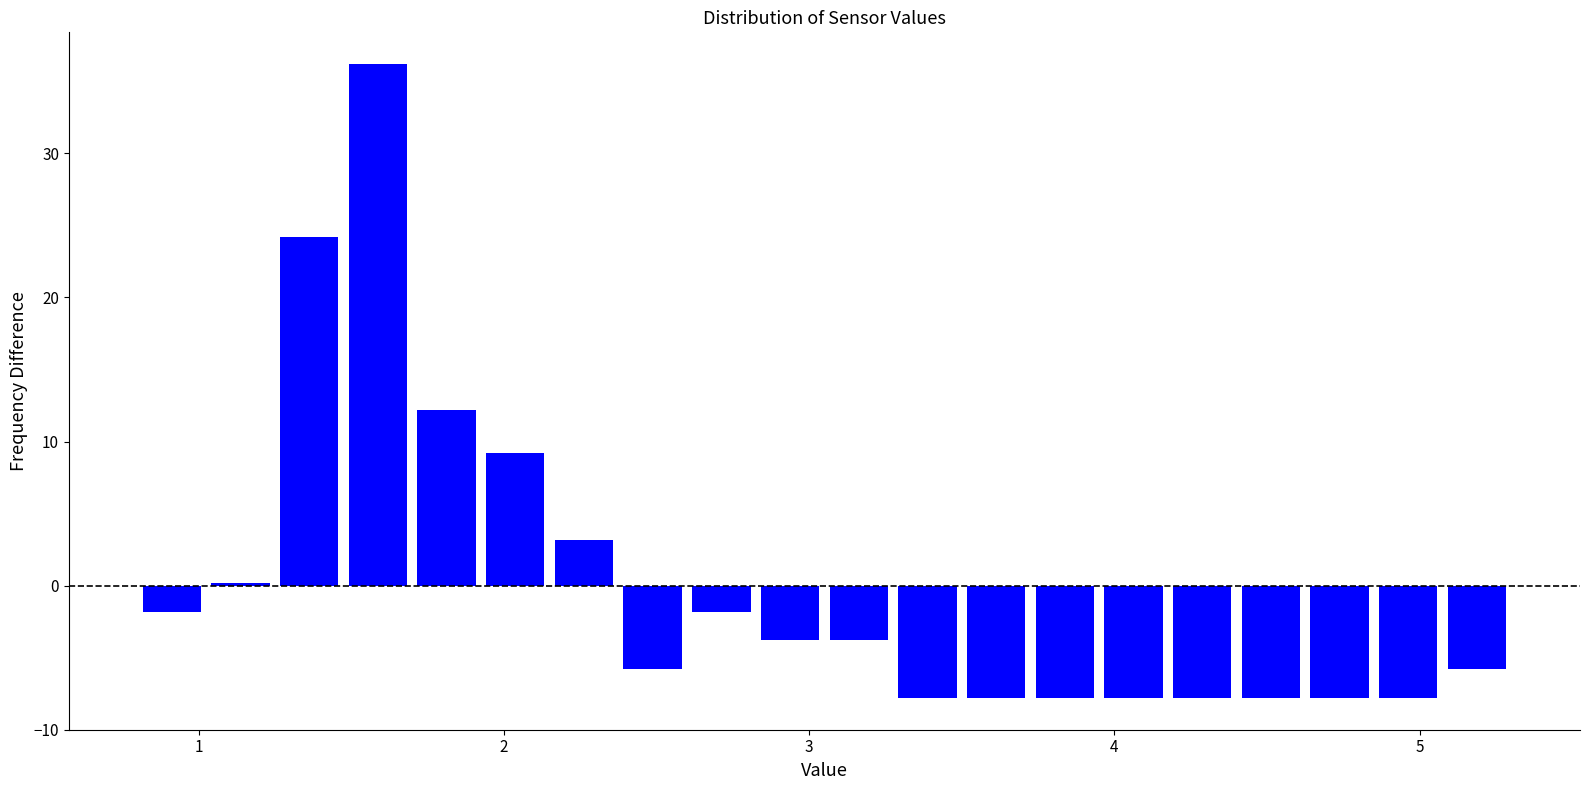

Around what value on the x-axis is the tallest bar? Give the approximate position of its centre, as read against the axis.

1.6